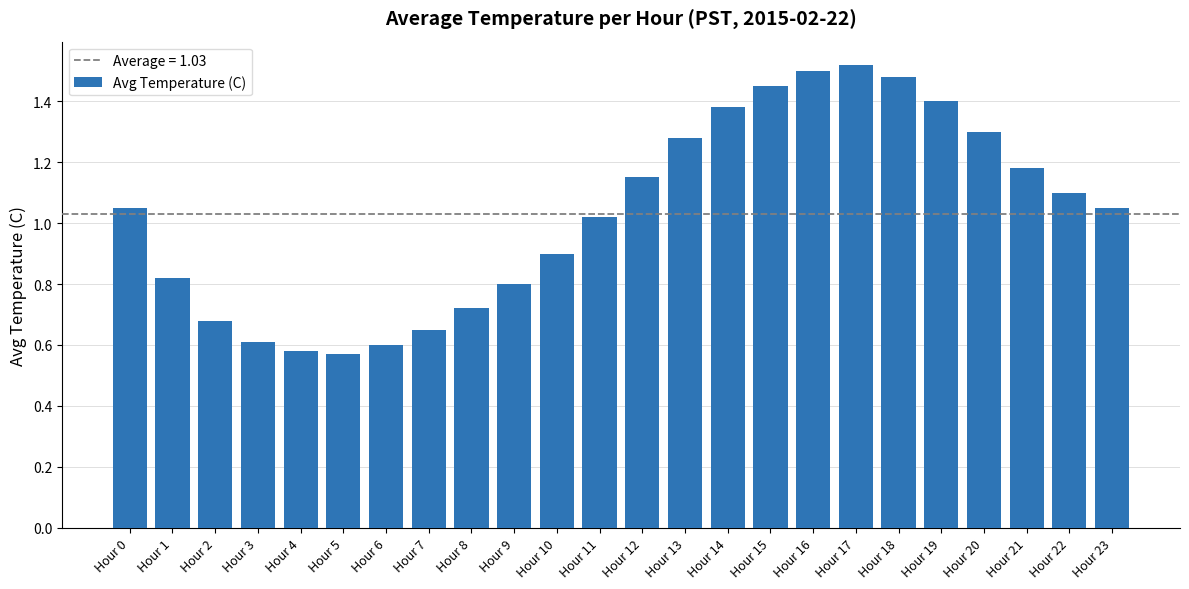

What is the change in value from Hour 13 to Hour 14?

+0.1